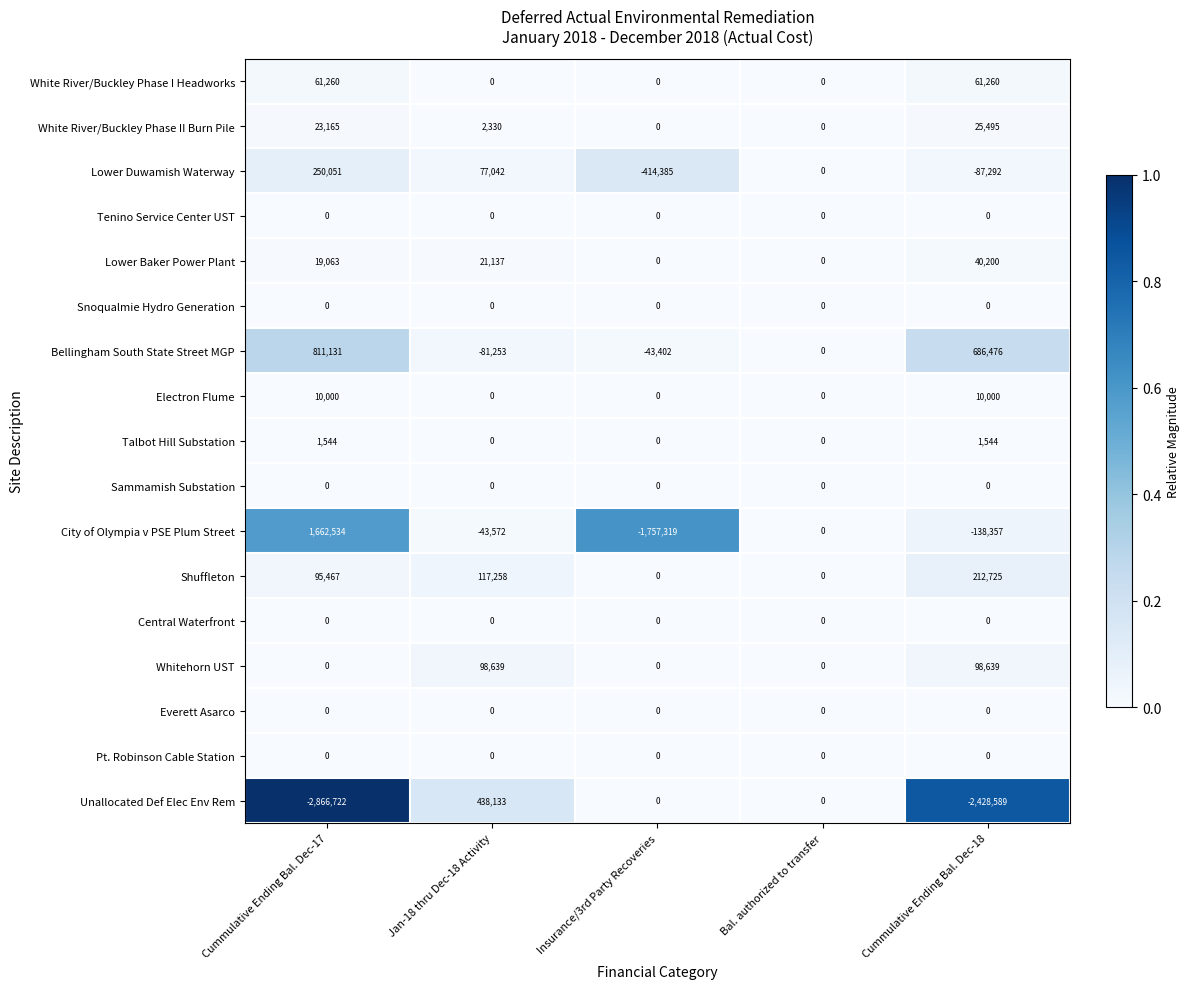

True or false: Unallocated Def Elec Env Rem has a value of -3573670 at Cummulative Ending Bal. Dec-18.

False